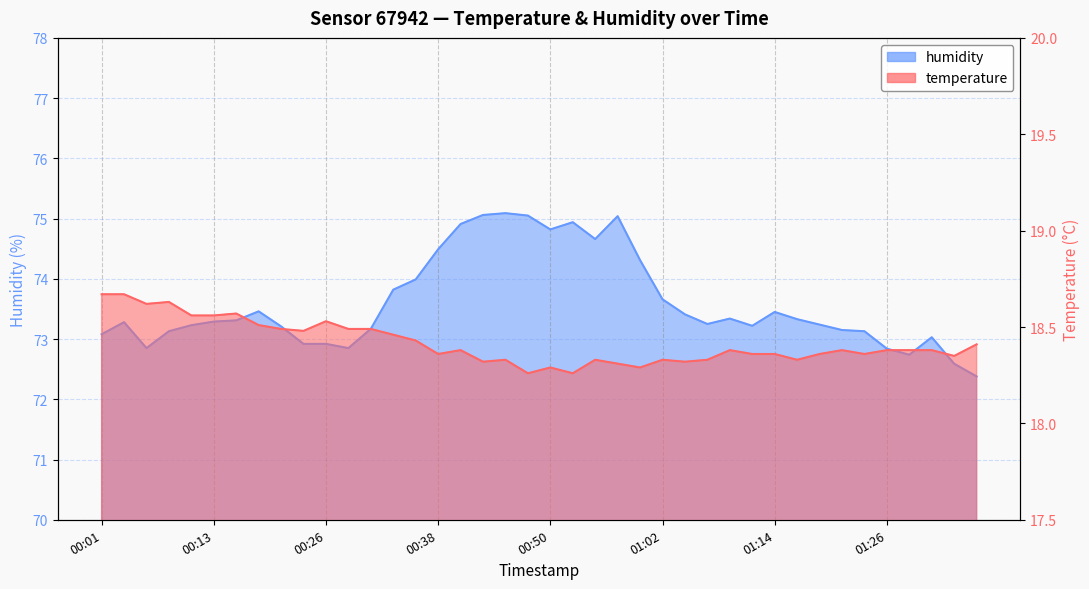

True or false: temperature has more than 2 interior local peaks.

True